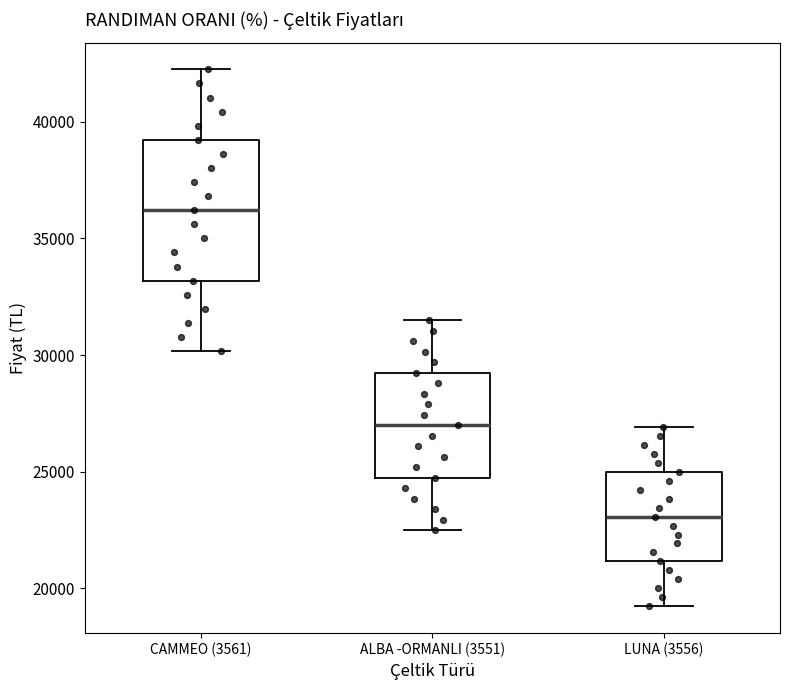

Which box is the tallest, from its lower edge to its upper edge?

CAMMEO (3561)